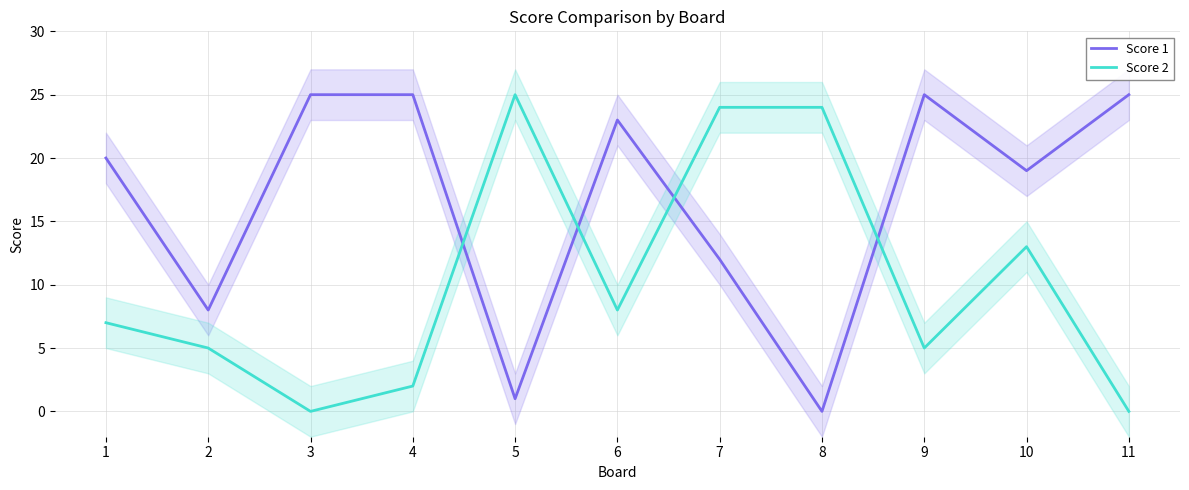

Rank the series at 3 from highest to lowest value.

Score 1, Score 2